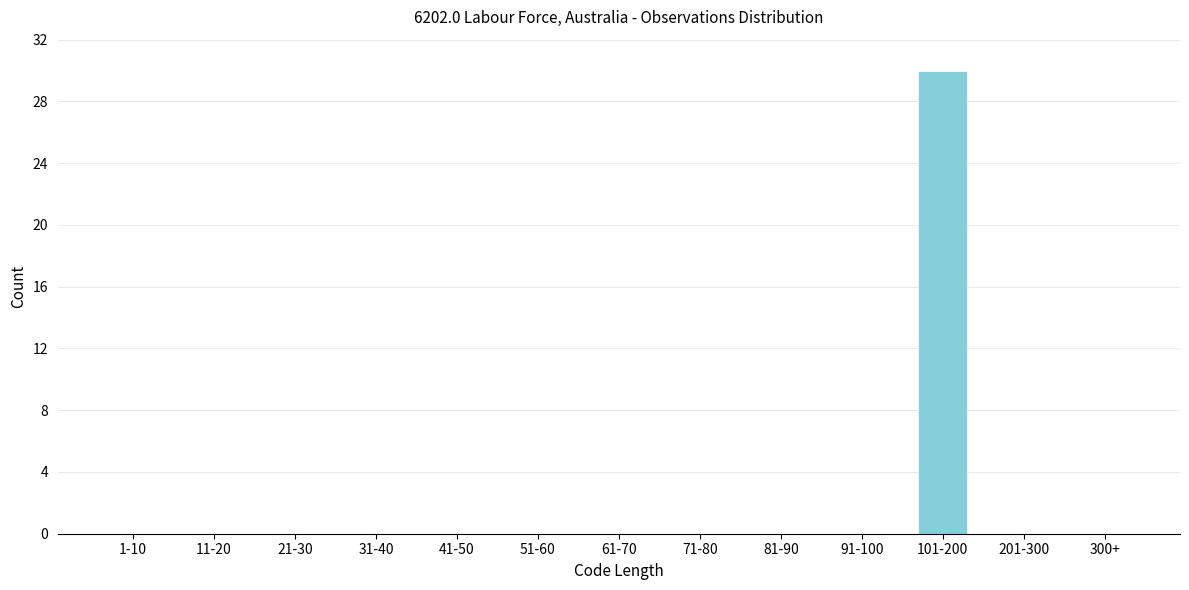

Reading right to left, transcribe all the data shown in this chart.

300+=0	201-300=0	101-200=30	91-100=0	81-90=0	71-80=0	61-70=0	51-60=0	41-50=0	31-40=0	21-30=0	11-20=0	1-10=0